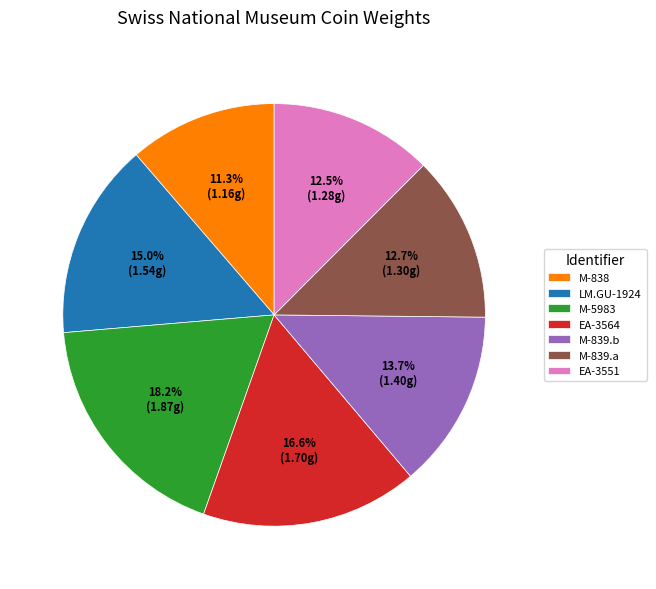

Is the sum of EA-3551 and M-839.b greater than half?

No